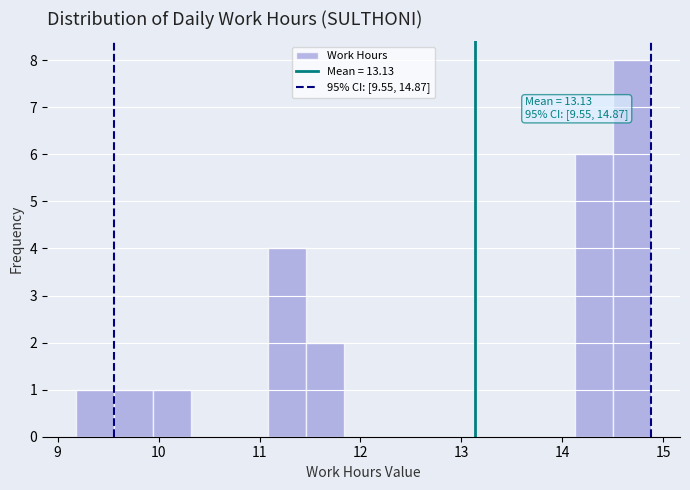

Read against the x-axis, roughly where is the centre of the tallest bar?

14.7